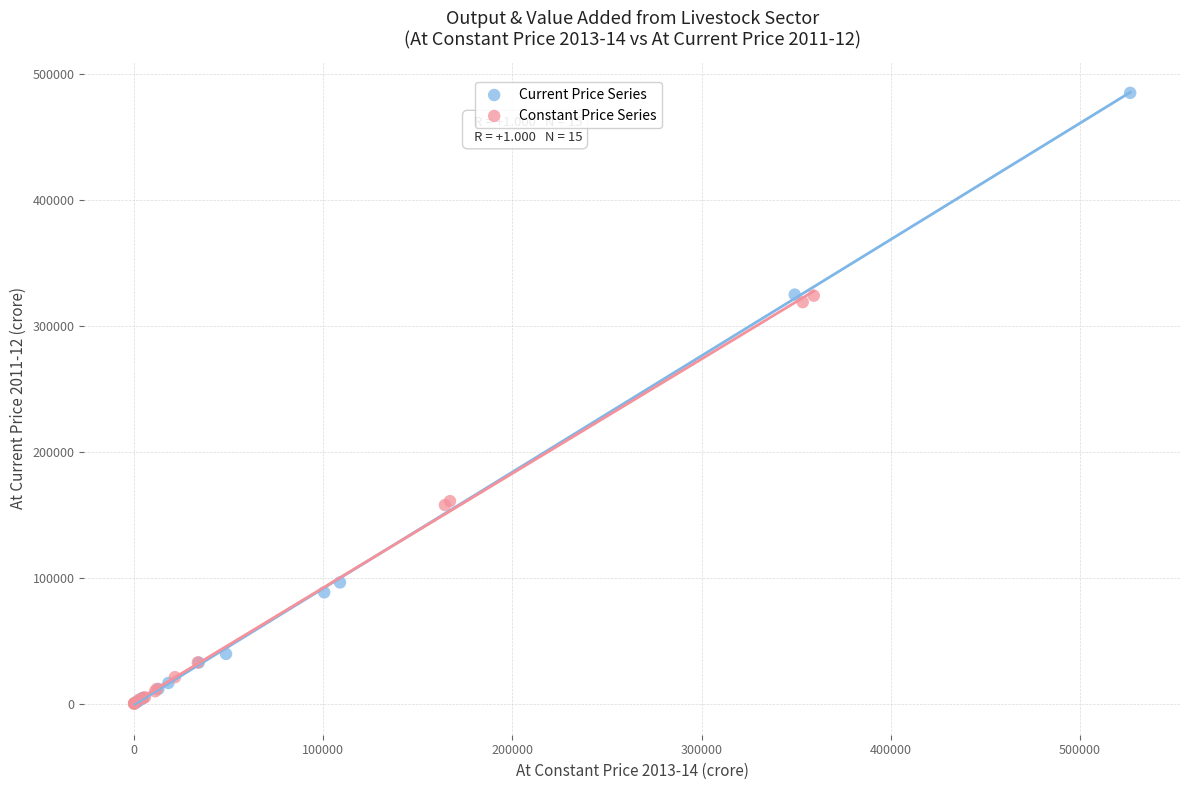

What are all the series names shown in the legend?

Current Price Series, Constant Price Series